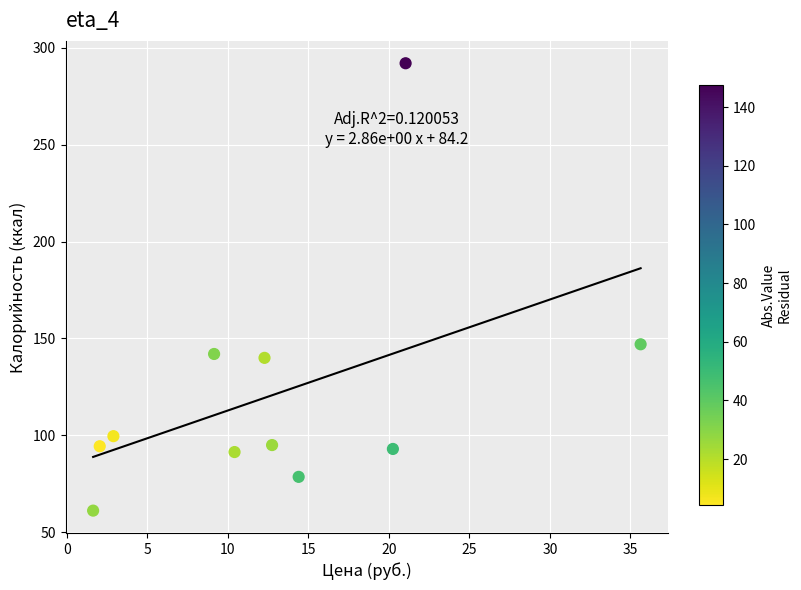

What Y value in the scatter plot is closest to 176?

147.0